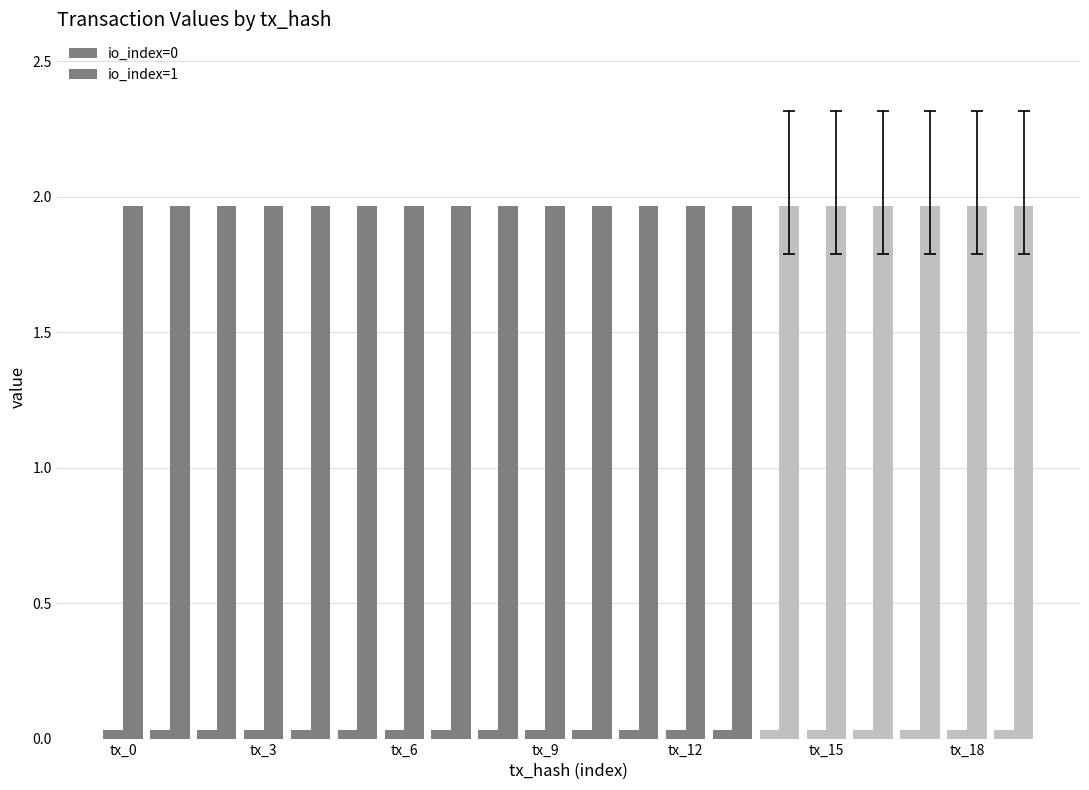

Which series has the largest total across all categories?

io_index=1